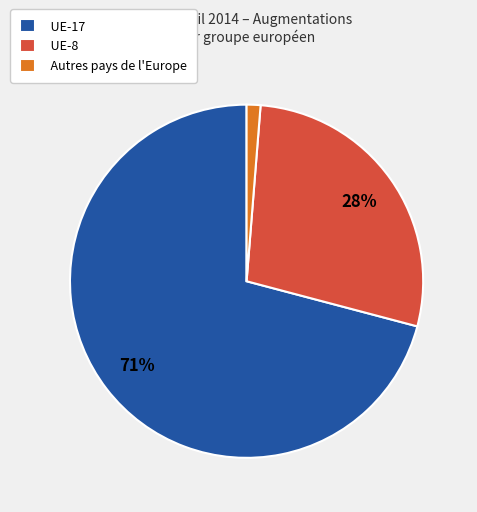

Count the number of slices in the pie.

3